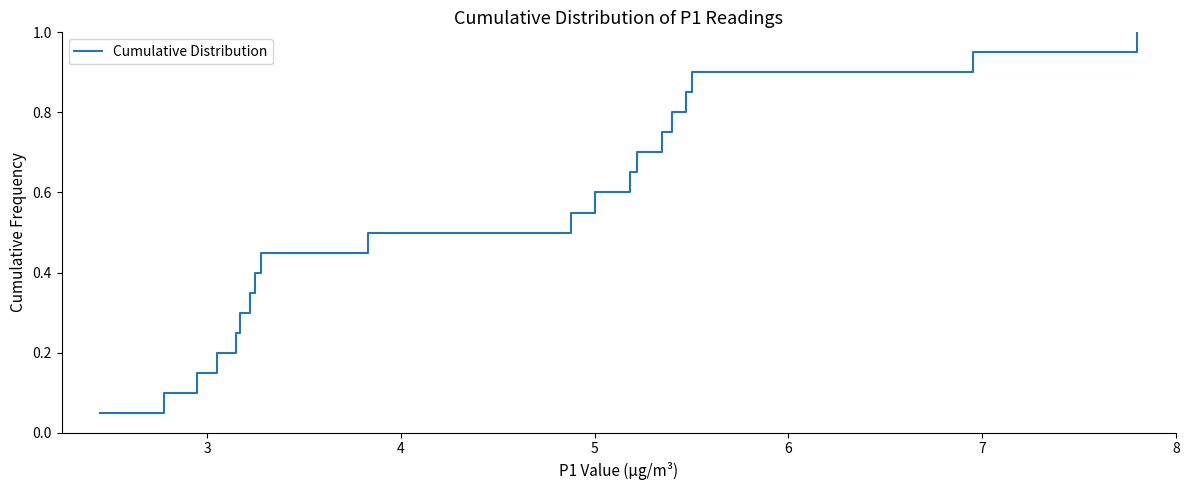

What is the value of the 11th point from the left?

0.6